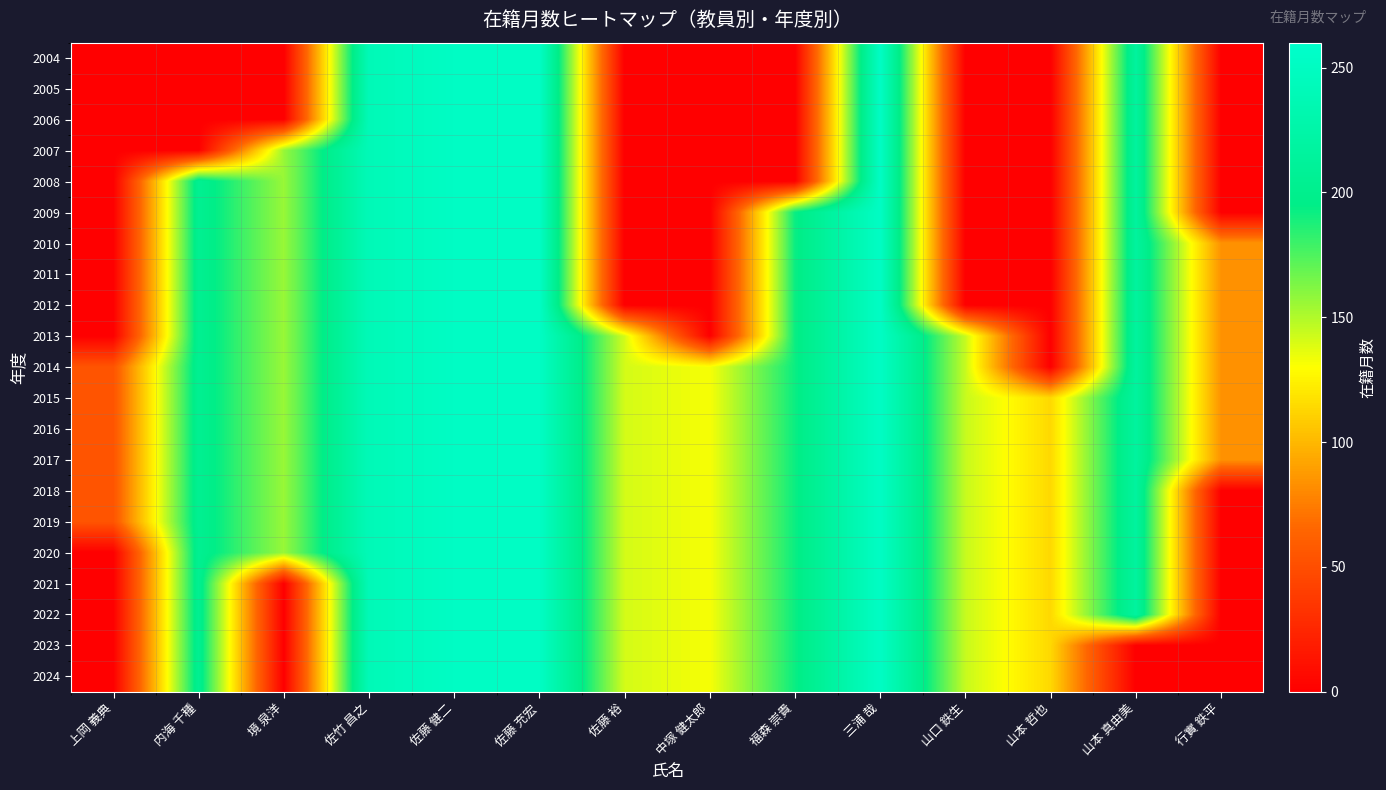

Count the number of data series in this chart.

21